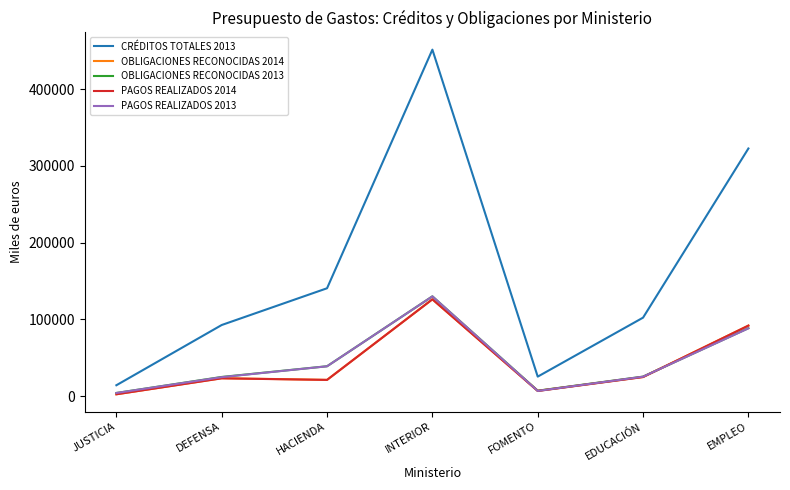

Which series has the widest spread of values?

CRÉDITOS TOTALES 2013